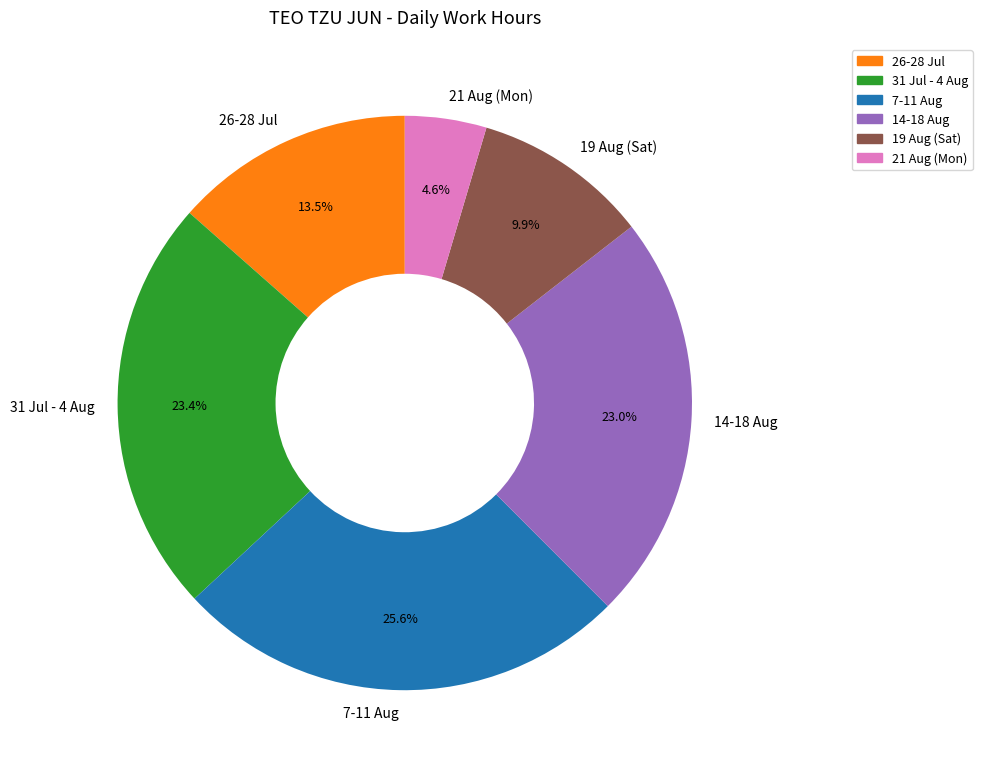

To the nearest percent, what is the difference between the largest and smallest slice percentages?

21%